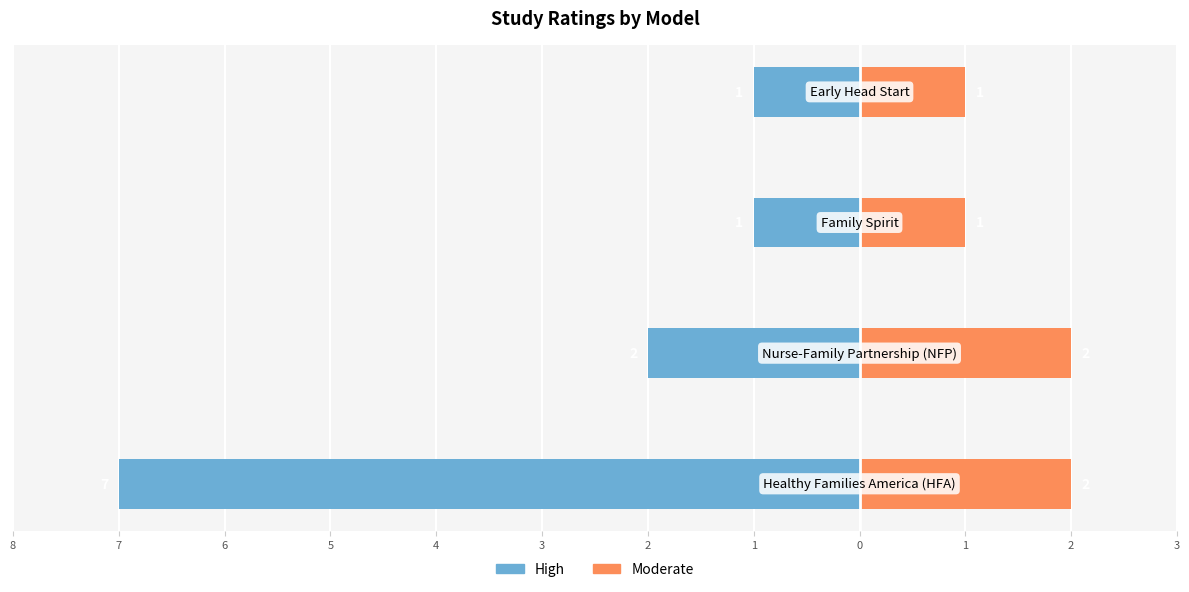

How many groups of bars are there?

4